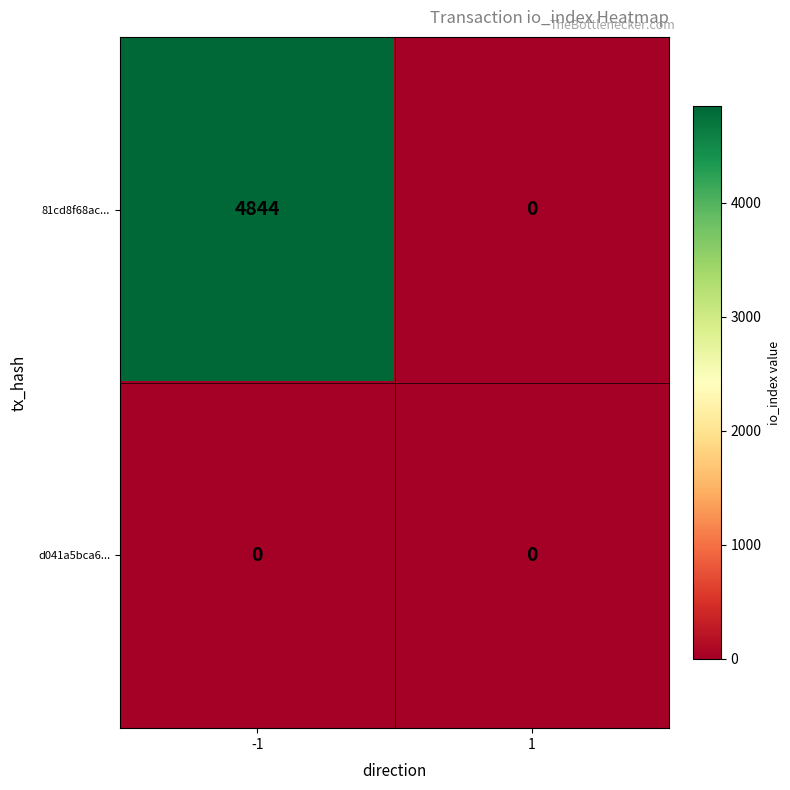

At how many categories does at least one series exceed 4426?

1